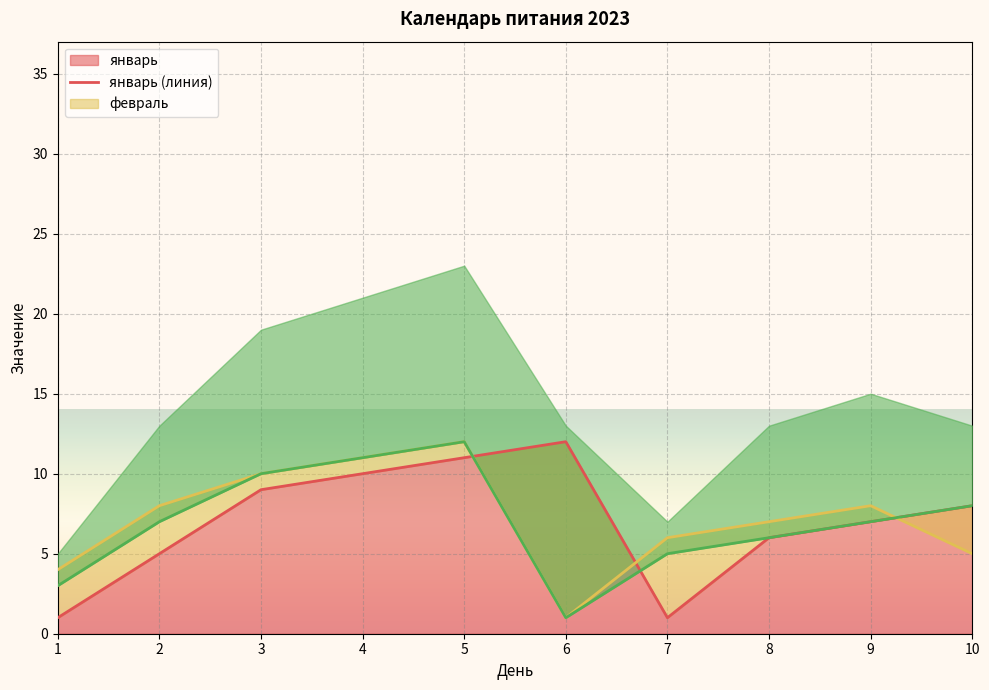

Where do март (линия) and январь (линия) first cross each other?

5 and 6